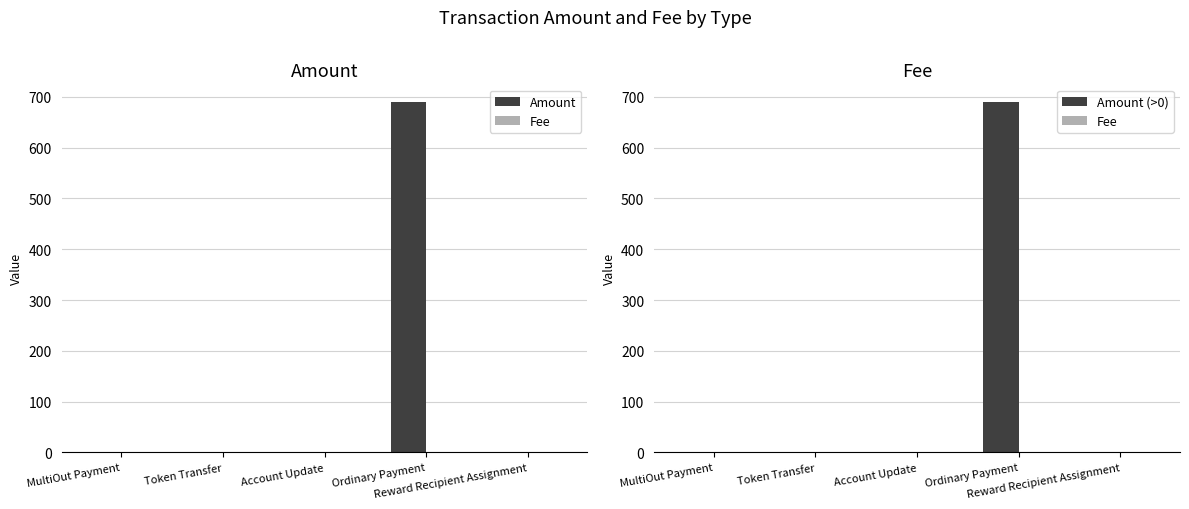

What is the sum of the Amount values at Ordinary Payment and Account Update?

690.1